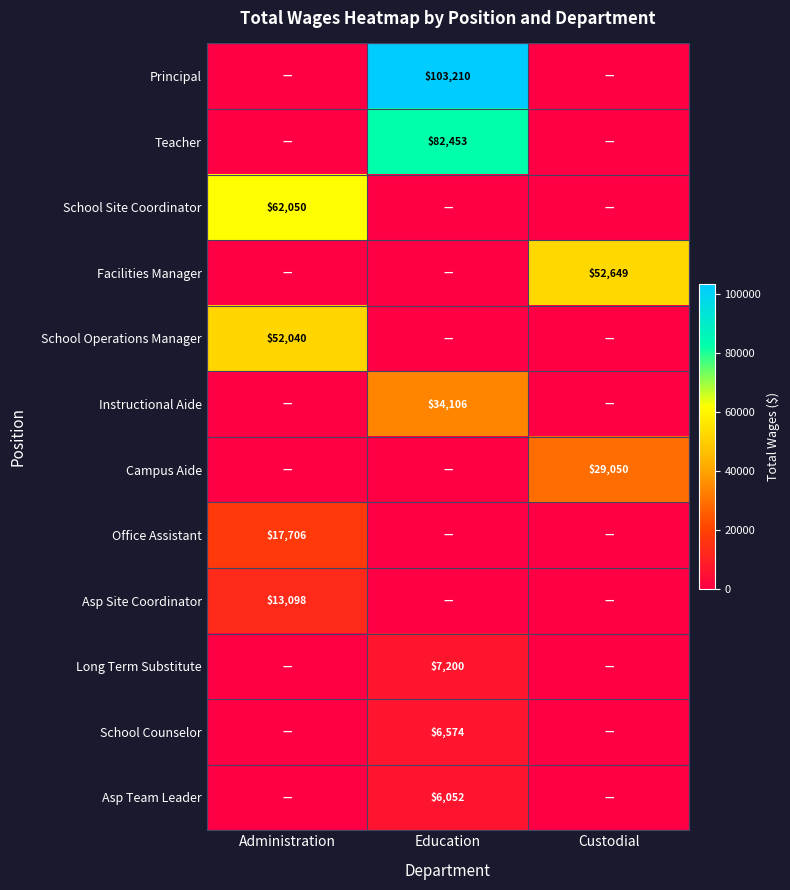

The Asp Team Leader series shows 6052 at Education. True or false?

True